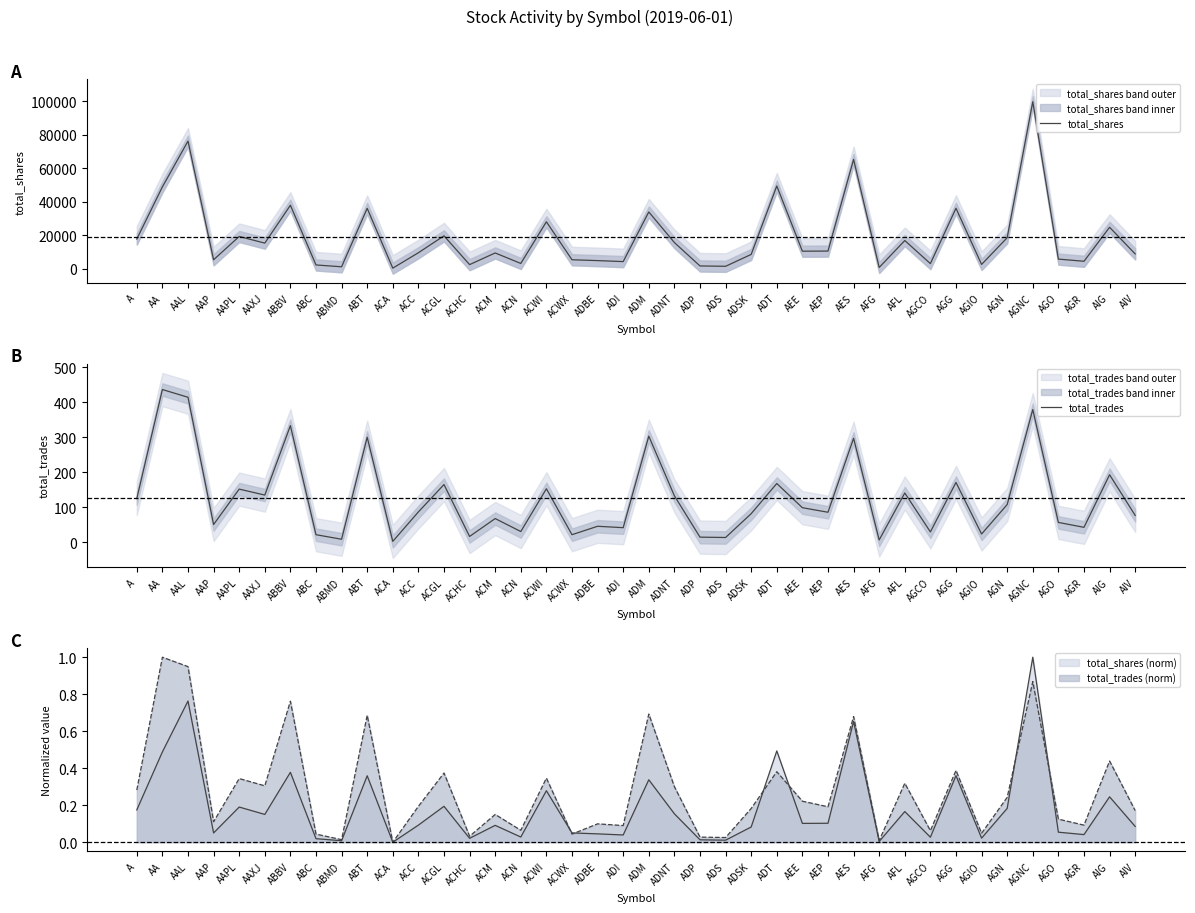

At AGN, list the series in order from largest to smallest.

total_shares, total_trades